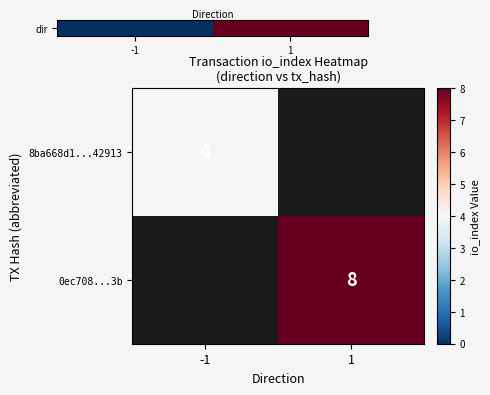

True or false: 8ba668d1...42913 has a value of 4 at -1.

True